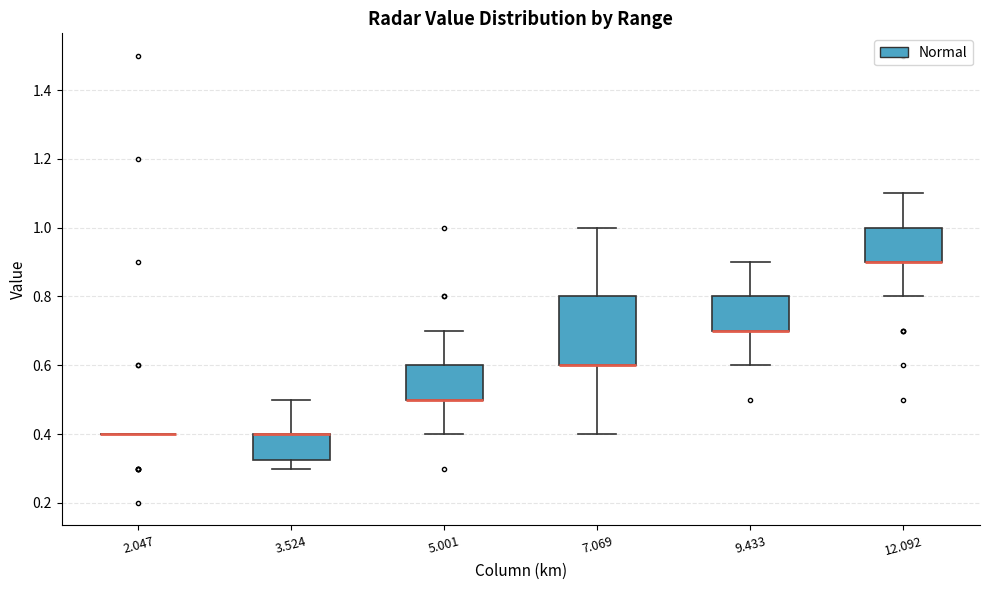

Reading left to right, transcribe this box plot: for each box, give where its median line is, the range the box spans, and where its two whiskers end, as read against the y-axis. The values are not printed on the chart, so give them approximately, as read against the axis.

2.047: box collapsed to a line at 0.40, whiskers 0.40 to 0.40
3.524: median 0.40 (drawn on the box's upper edge), box 0.32 to 0.40, whiskers 0.30 to 0.50
5.001: median 0.50 (drawn on the box's lower edge), box 0.50 to 0.60, whiskers 0.40 to 0.70
7.069: median 0.60 (drawn on the box's lower edge), box 0.60 to 0.80, whiskers 0.40 to 1.00
9.433: median 0.70 (drawn on the box's lower edge), box 0.70 to 0.80, whiskers 0.60 to 0.90
12.092: median 0.90 (drawn on the box's lower edge), box 0.90 to 1.00, whiskers 0.80 to 1.10